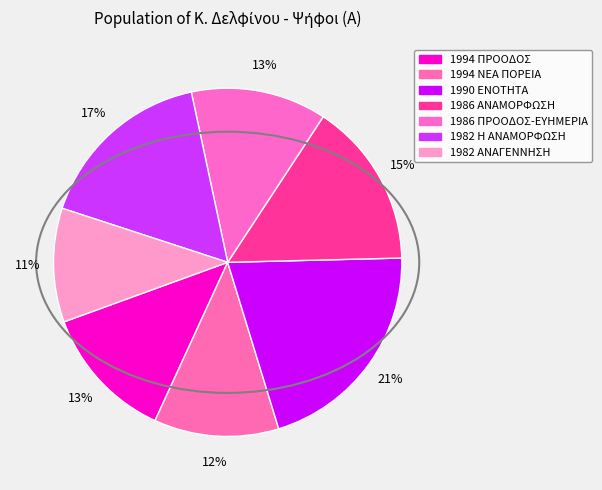

How many segments does this pie chart have?

7